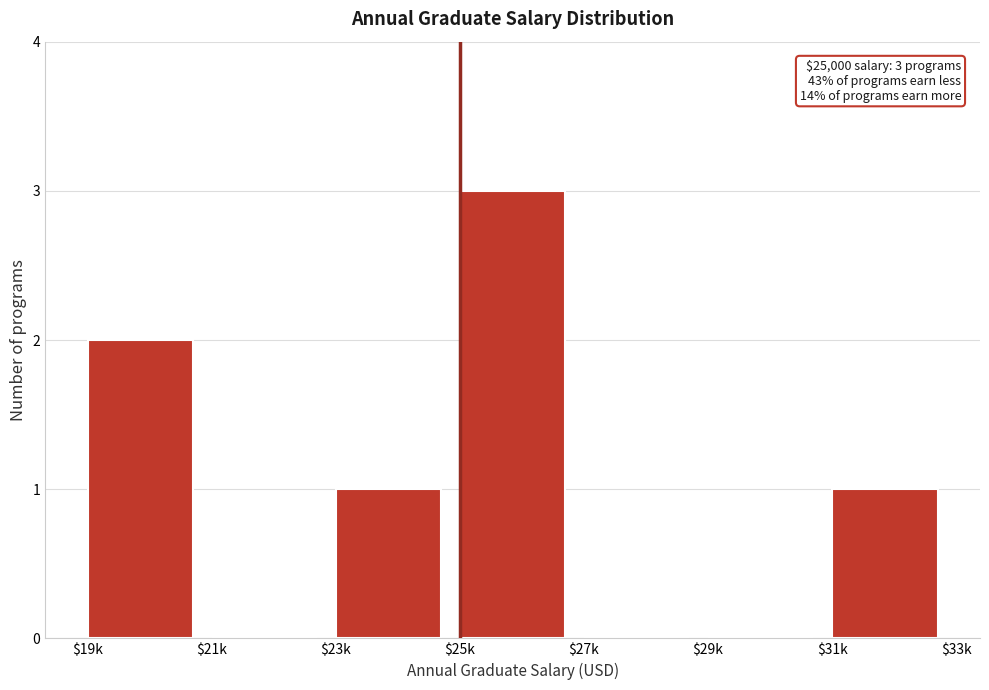

Is it true that the value at $25k is 3?

True